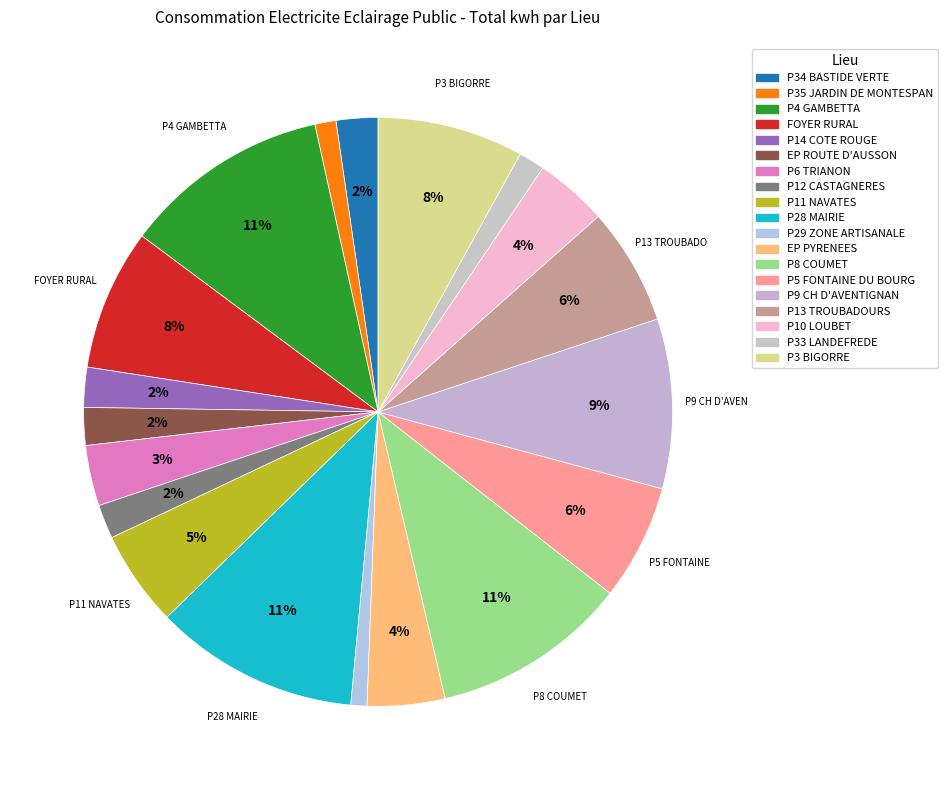

What percentage is the P13 TROUBADOURS slice, to the nearest percent?

6%